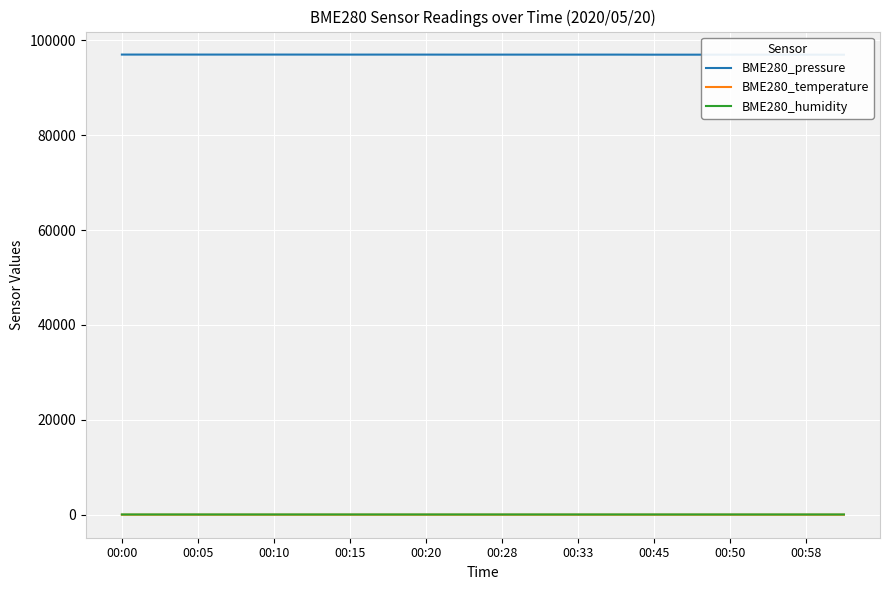

What is the difference between the highest and lowest values at 00:58?

96950.1